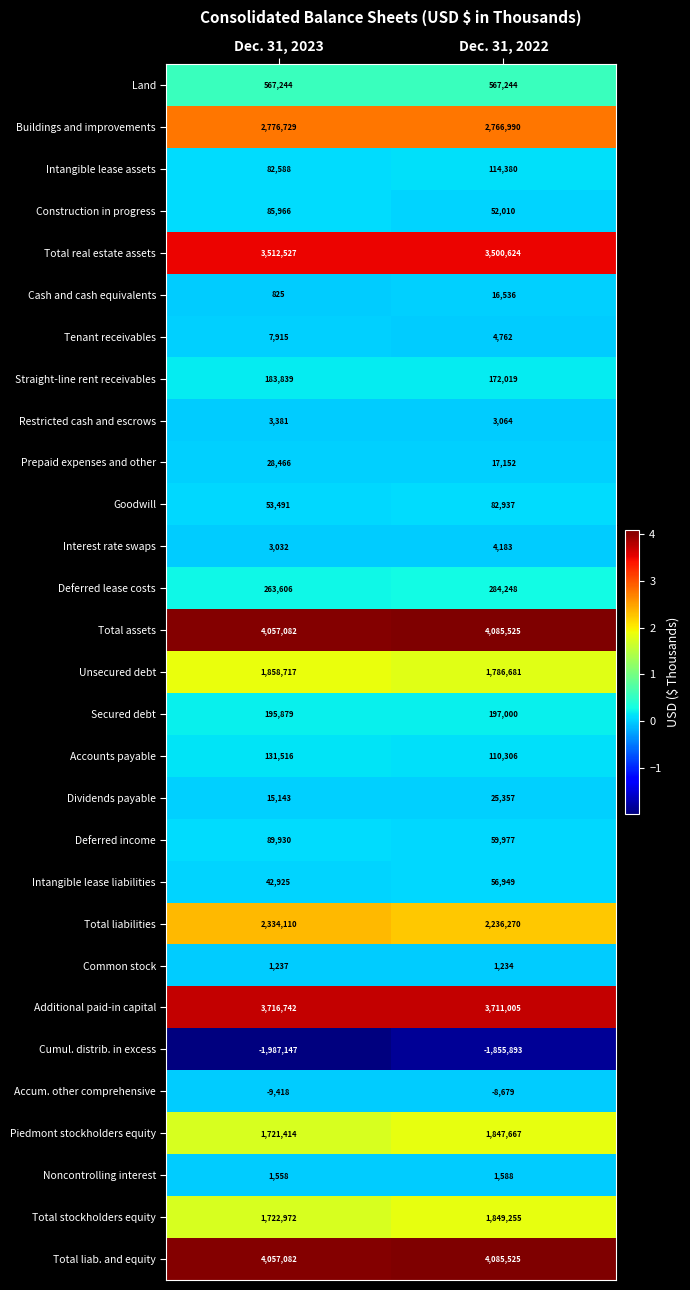

True or false: Secured debt has a value of 197000 at Dec. 31, 2022.

True